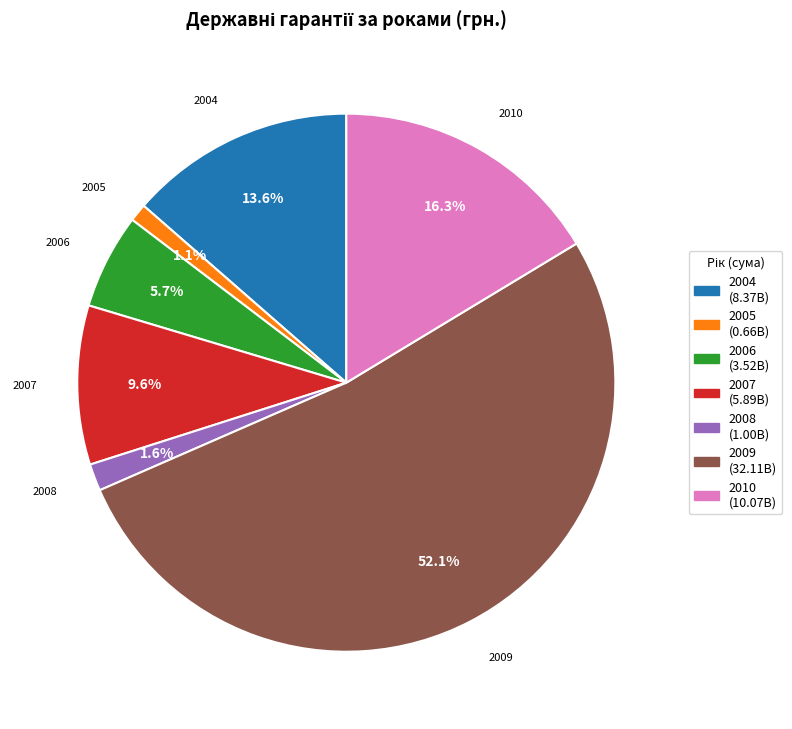

Approximately how many times larger is the value at 2007 compared to 2006?

1.7